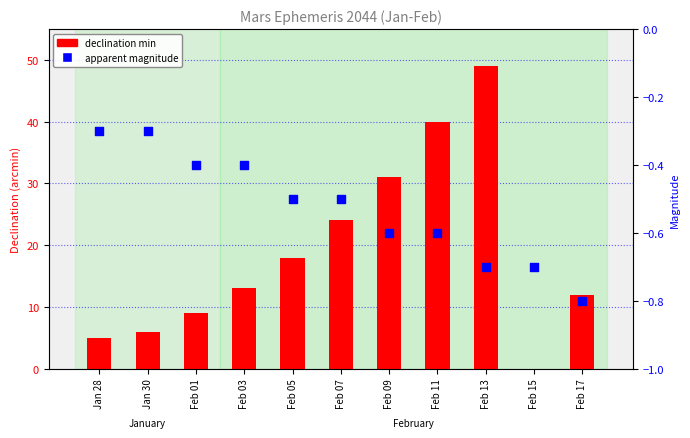

Which series reaches the minimum Y coordinate?

apparent magnitude